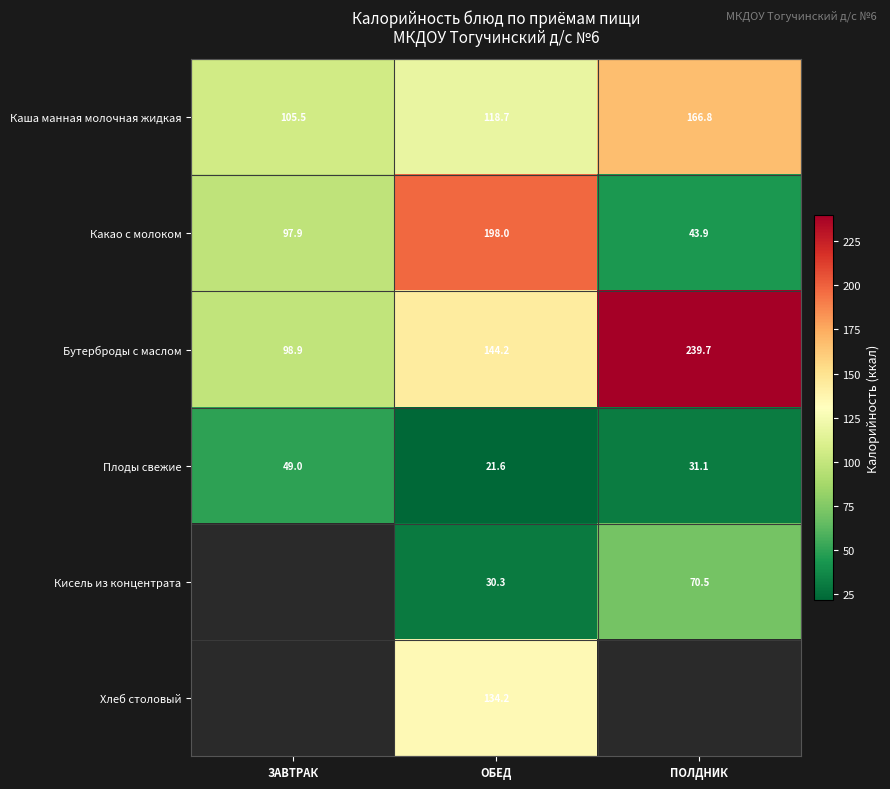

The Бутерброды с маслом series shows 225.5 at ОБЕД. True or false?

False